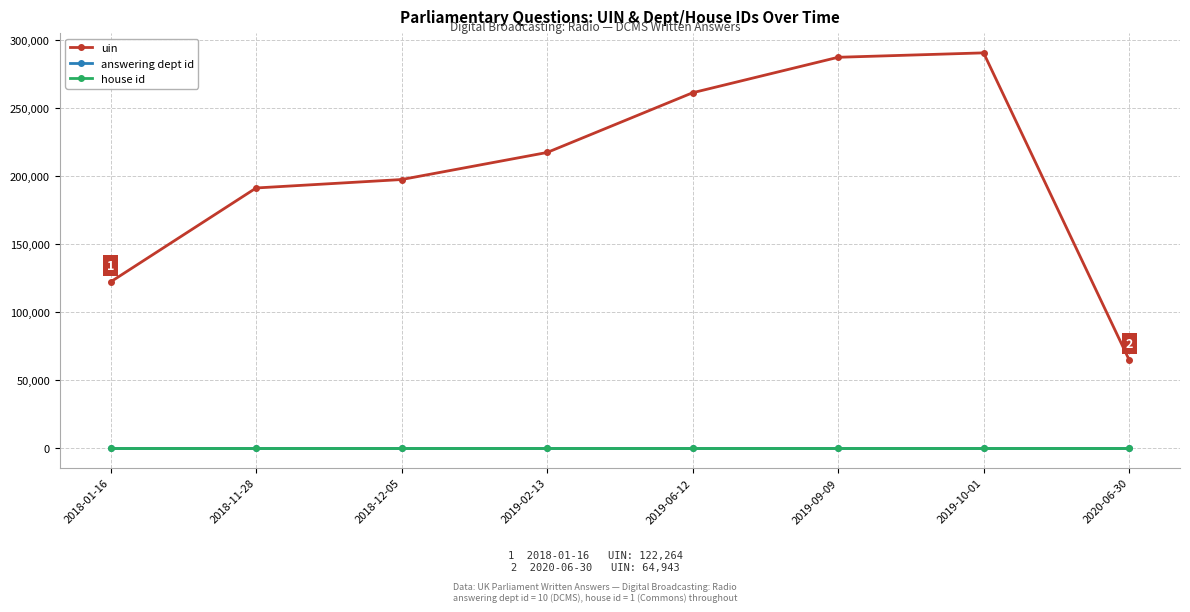

Reading right to left, transcribe all the data shown in this chart.

uin: 2020-06-30=64943	2019-10-01=290842	2019-09-09=287590	2019-06-12=261486	2019-02-13=217515	2018-12-05=197599	2018-11-28=191387	2018-01-16=122264
answering dept id: 2020-06-30=10	2019-10-01=10	2019-09-09=10	2019-06-12=10	2019-02-13=10	2018-12-05=10	2018-11-28=10	2018-01-16=10
house id: 2020-06-30=1	2019-10-01=1	2019-09-09=1	2019-06-12=1	2019-02-13=1	2018-12-05=1	2018-11-28=1	2018-01-16=1